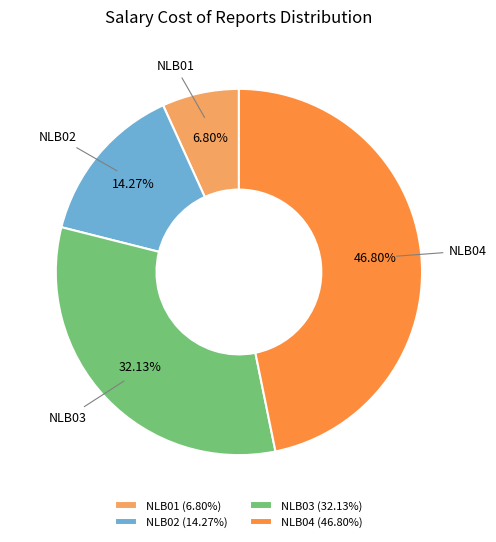

Approximately how many times larger is the value at NLB01 compared to NLB03?

0.2